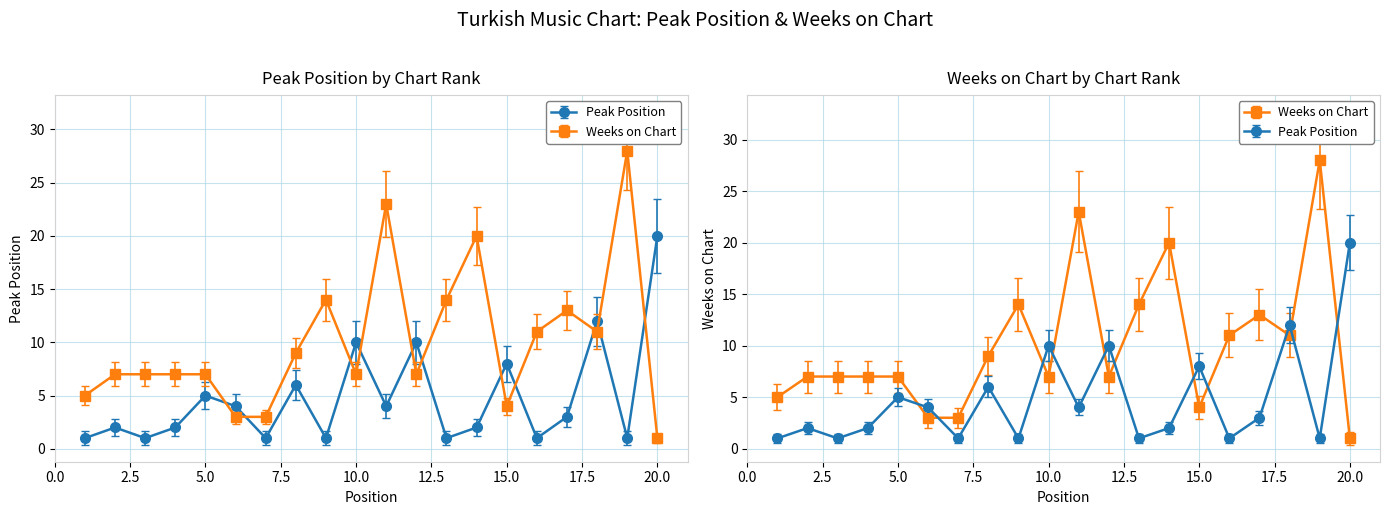

At which category is the sum across all series the highest?

19